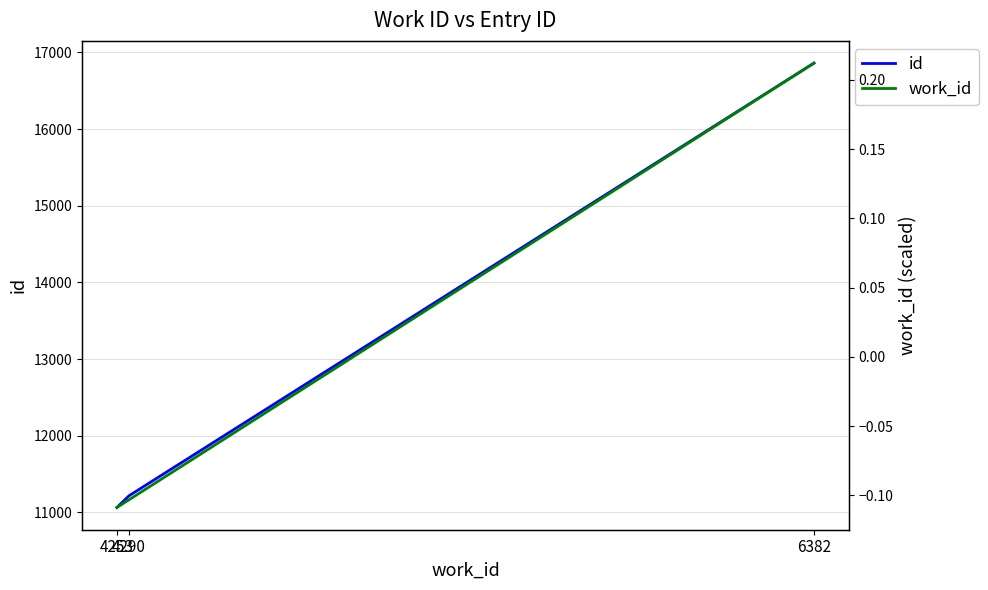

Which series has the largest total across all categories?

id